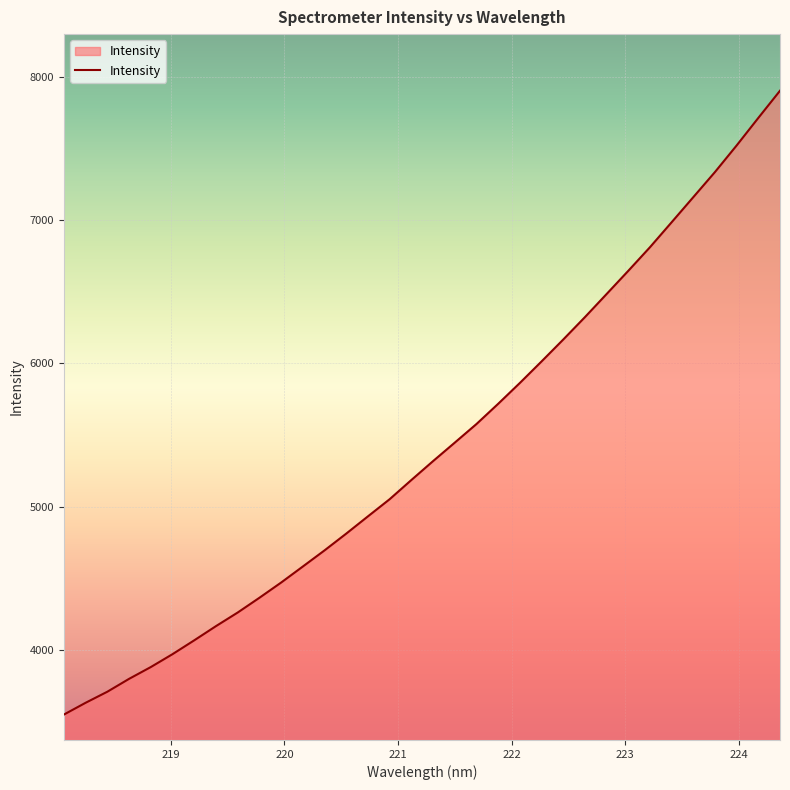

What is the minimum value shown in the chart?

3547.8